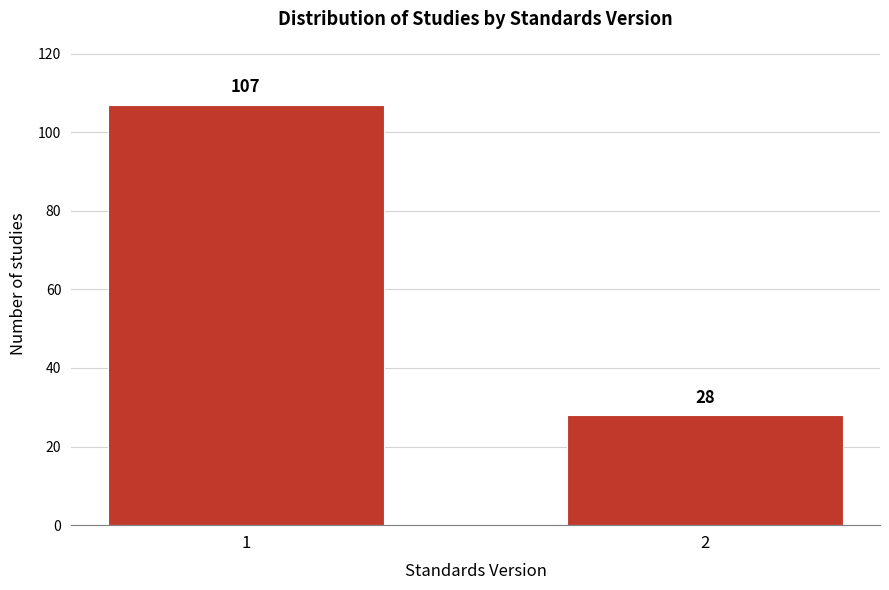

Reading right to left, what are all the values shown in this chart?

28	107